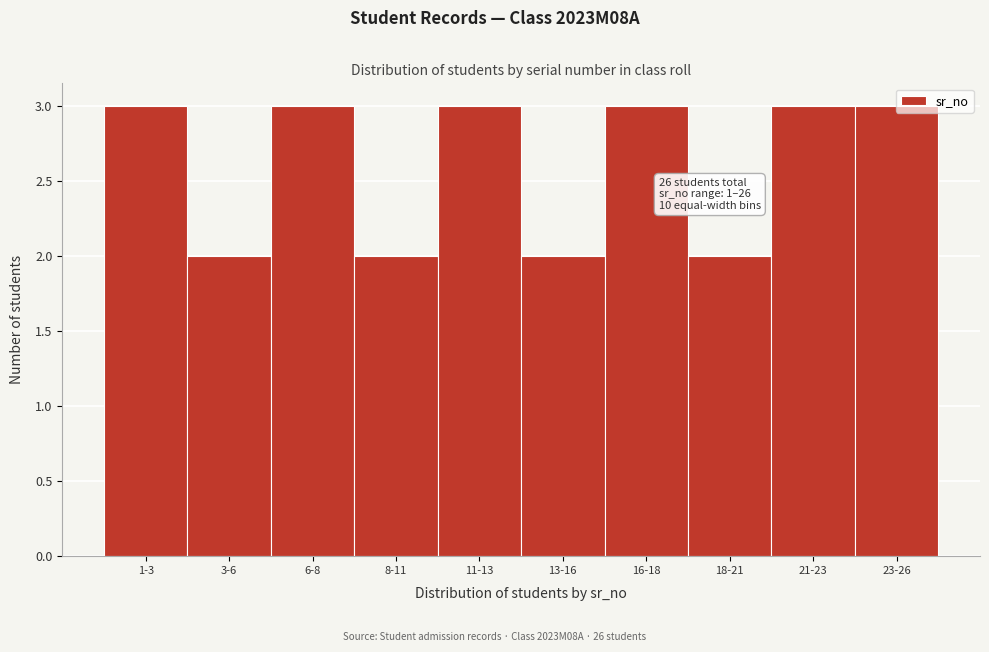

What is the sum of all values?

26